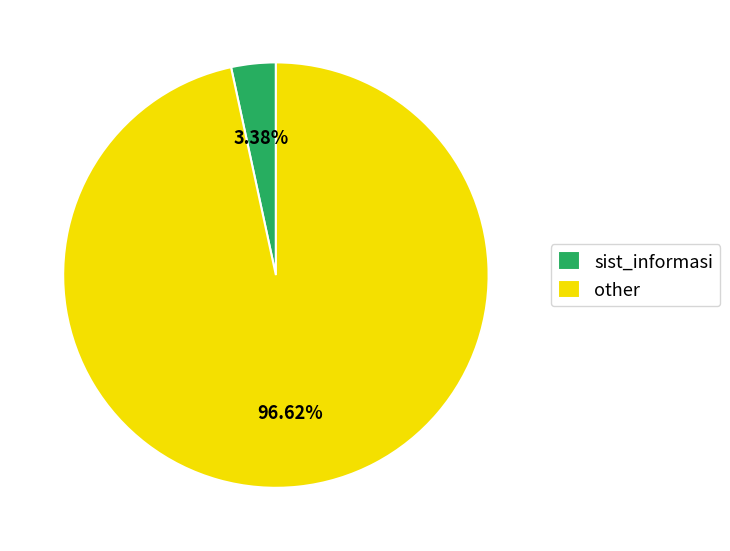

Does any single category account for the majority?

Yes